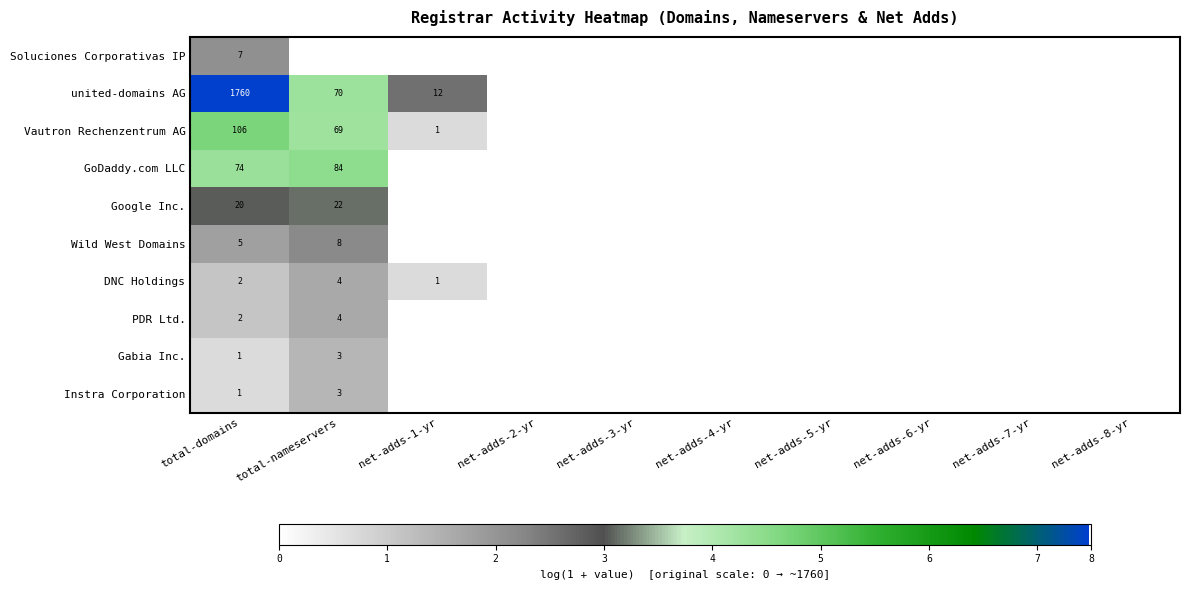

Is it true that DNC Holdings equals 2 at total-domains?

True